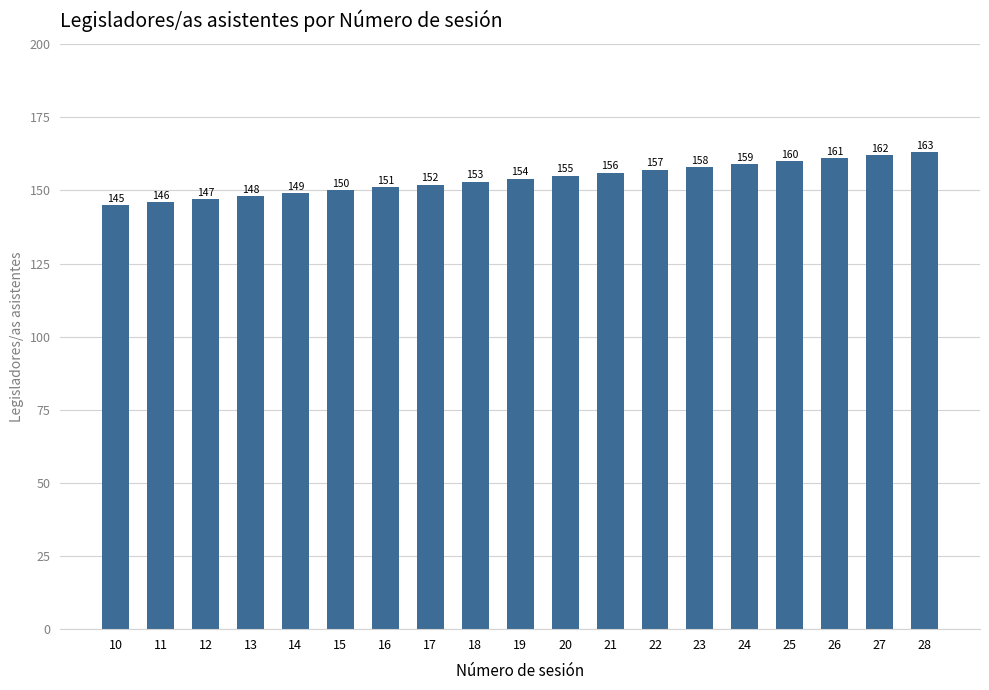

Reading right to left, extract all data points from this chart.

28=163	27=162	26=161	25=160	24=159	23=158	22=157	21=156	20=155	19=154	18=153	17=152	16=151	15=150	14=149	13=148	12=147	11=146	10=145